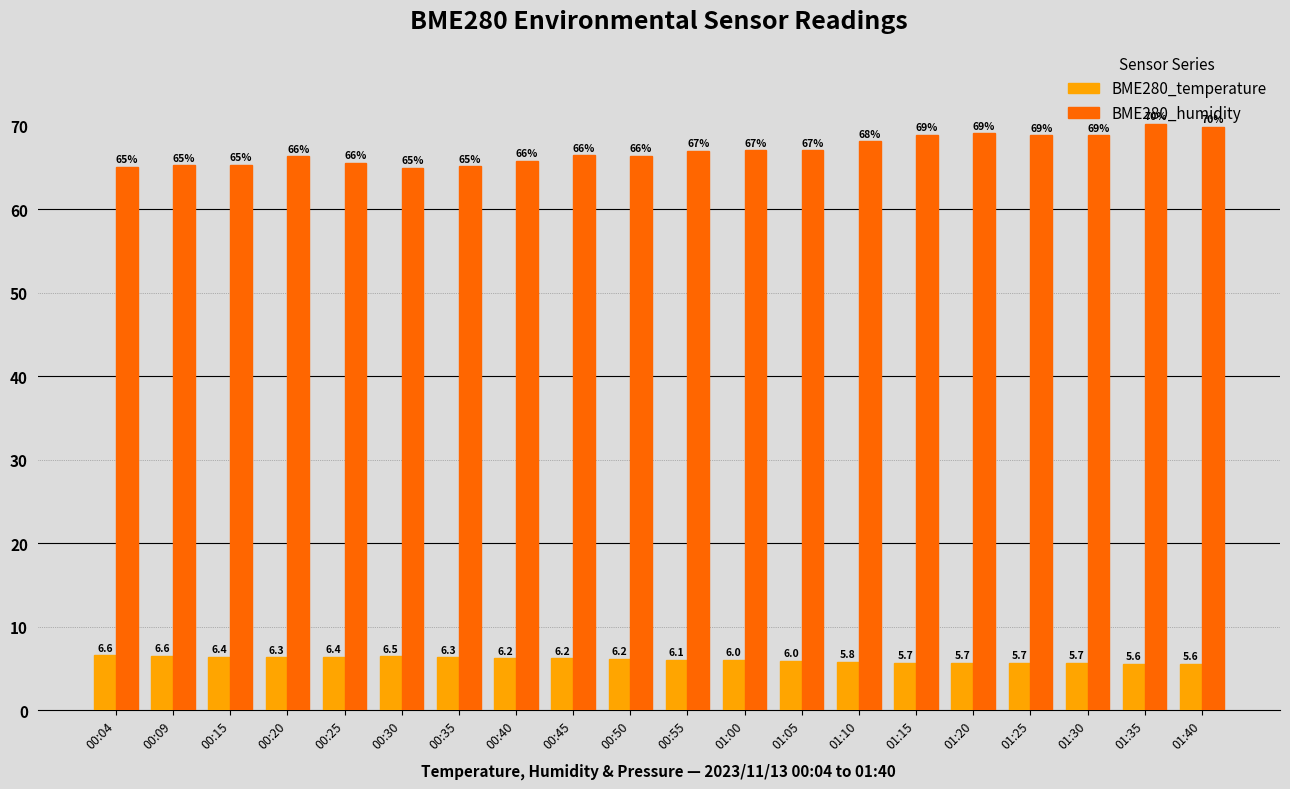

Rank the series by their average value, from lowest to highest.

BME280_temperature, BME280_humidity